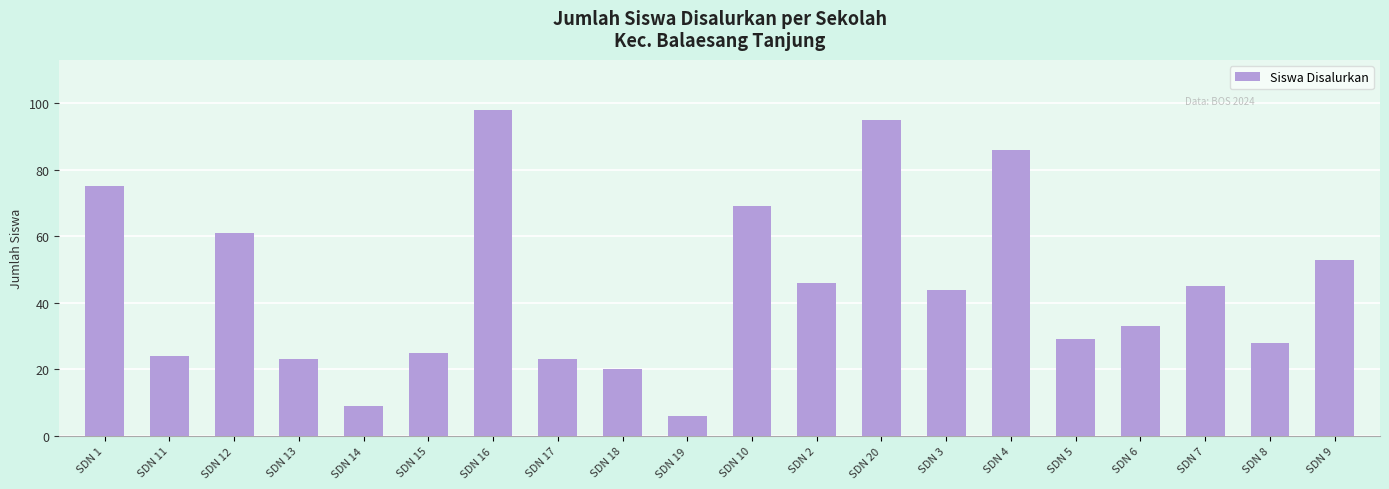

Reading right to left, extract all data points from this chart.

53	28	45	33	29	86	44	95	46	69	6	20	23	98	25	9	23	61	24	75